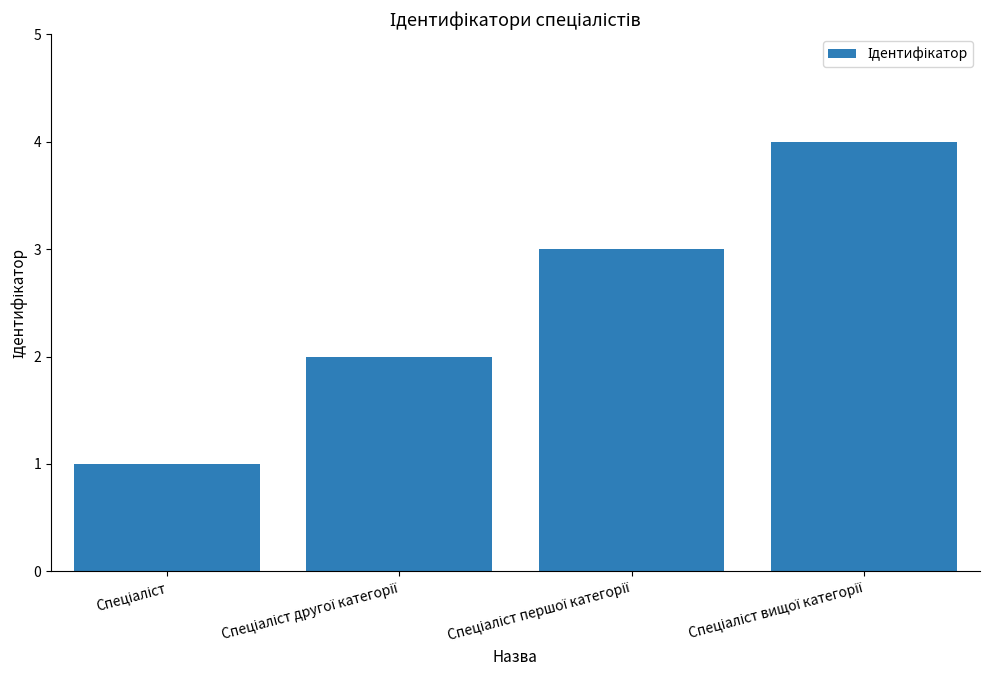

What is the maximum value shown in the chart?

4